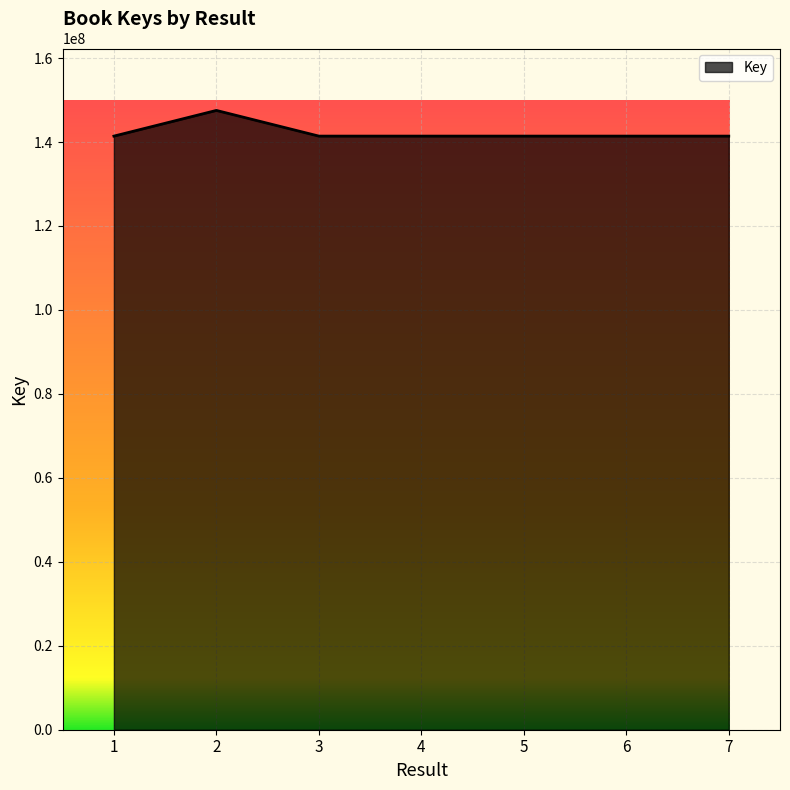

How many distinct data groups are displayed?

1